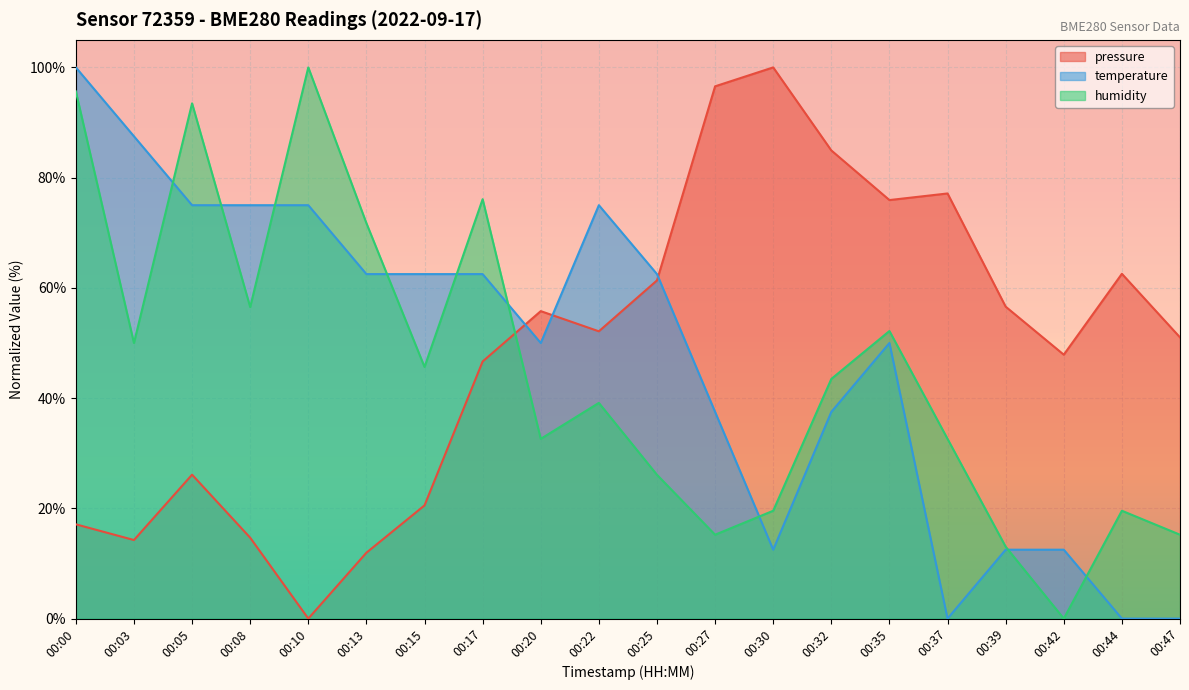

List the labels in order of humidity value, smallest first.

00:42, 00:39, 00:27, 00:47, 00:30, 00:44, 00:25, 00:20, 00:37, 00:22, 00:32, 00:15, 00:03, 00:35, 00:08, 00:13, 00:17, 00:05, 00:00, 00:10